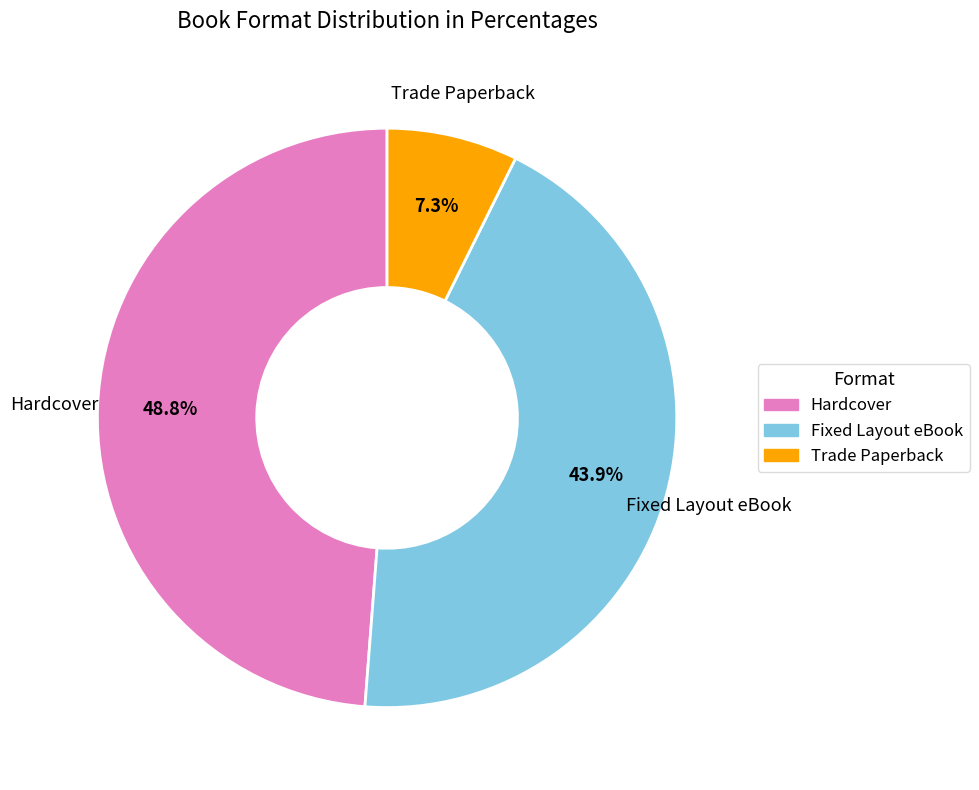

Which category has the biggest portion of the pie?

Hardcover